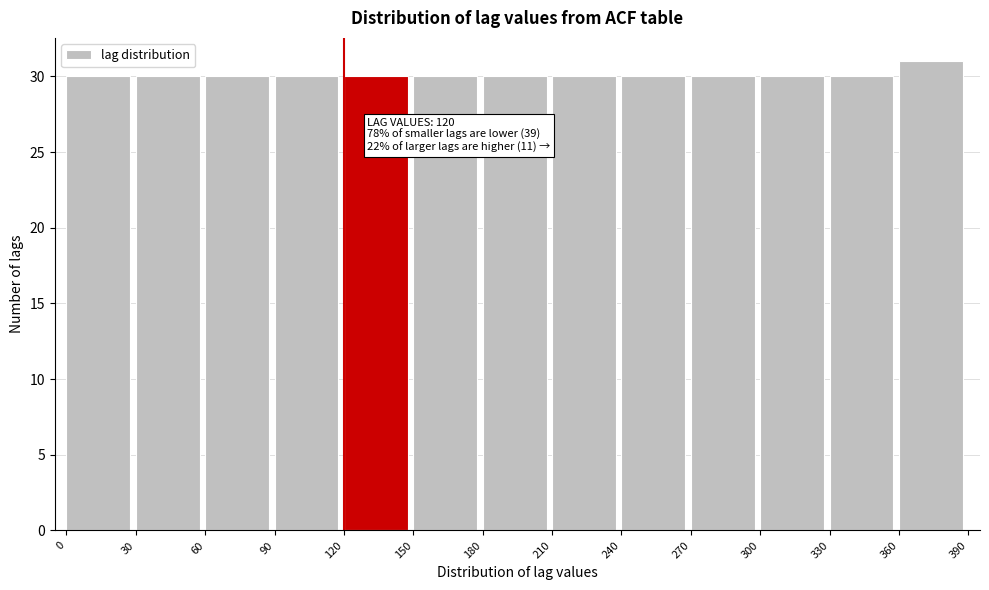

Over which range of the x-axis is the bar tallest?

360 to 390